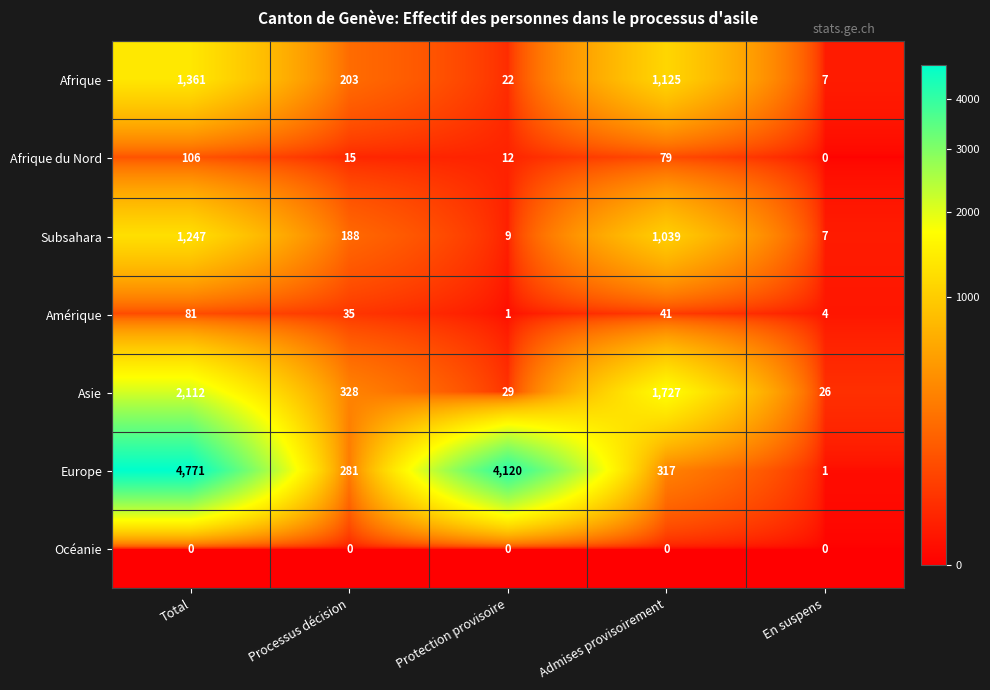

At which label is Asie closest to 1069?

Admises provisoirement